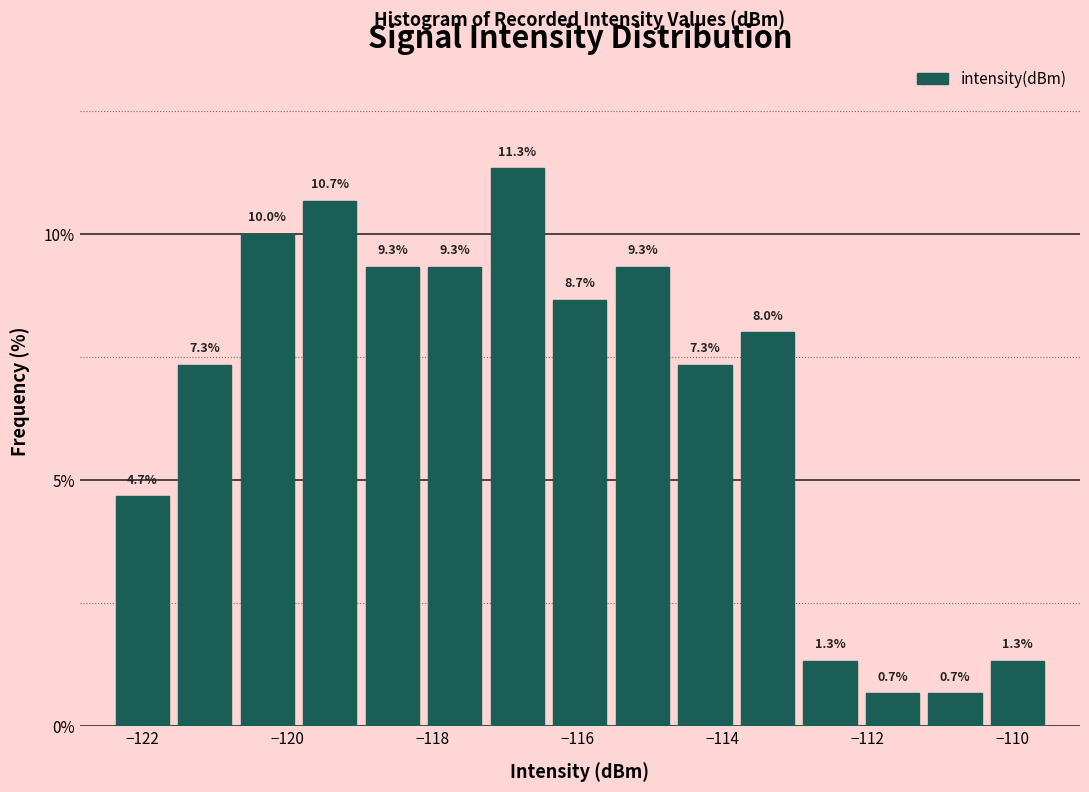

Over which range of the x-axis is the bar tallest?

-117.2 to -116.4